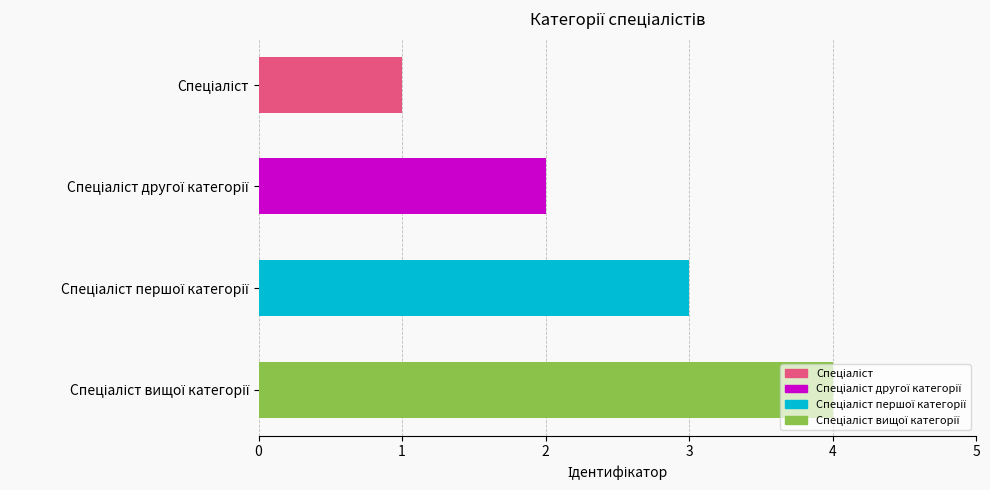

What is the sum of all values?

10